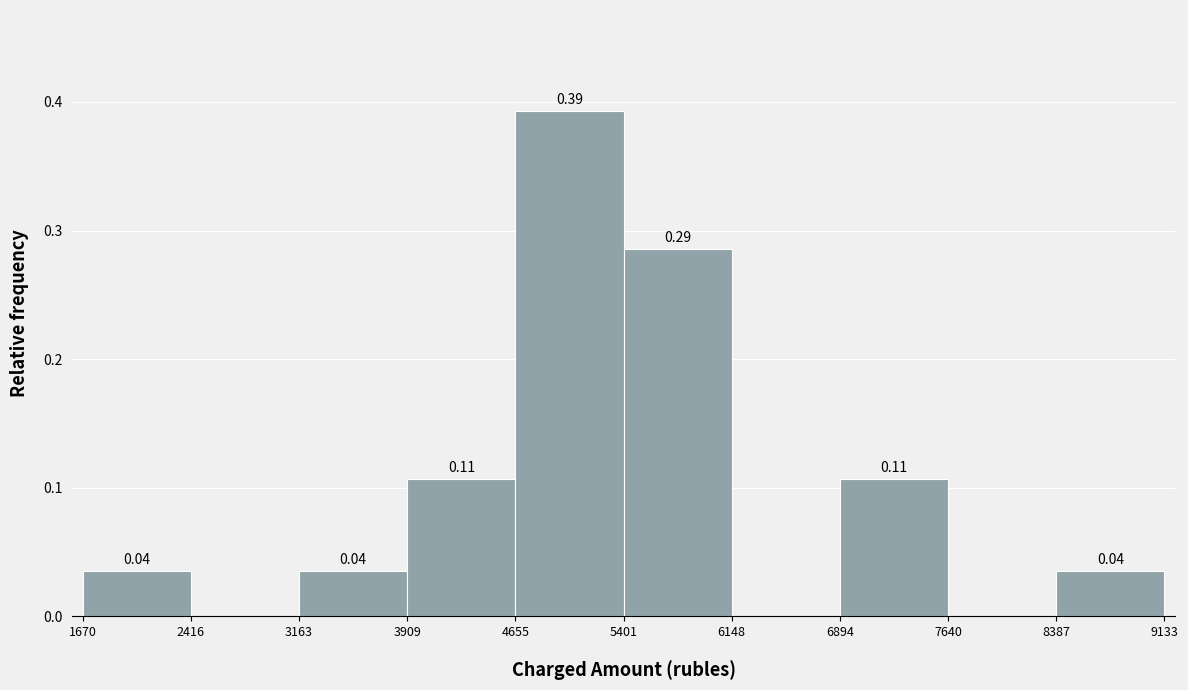

Which range on the x-axis has the tallest bar?

4655 to 5401